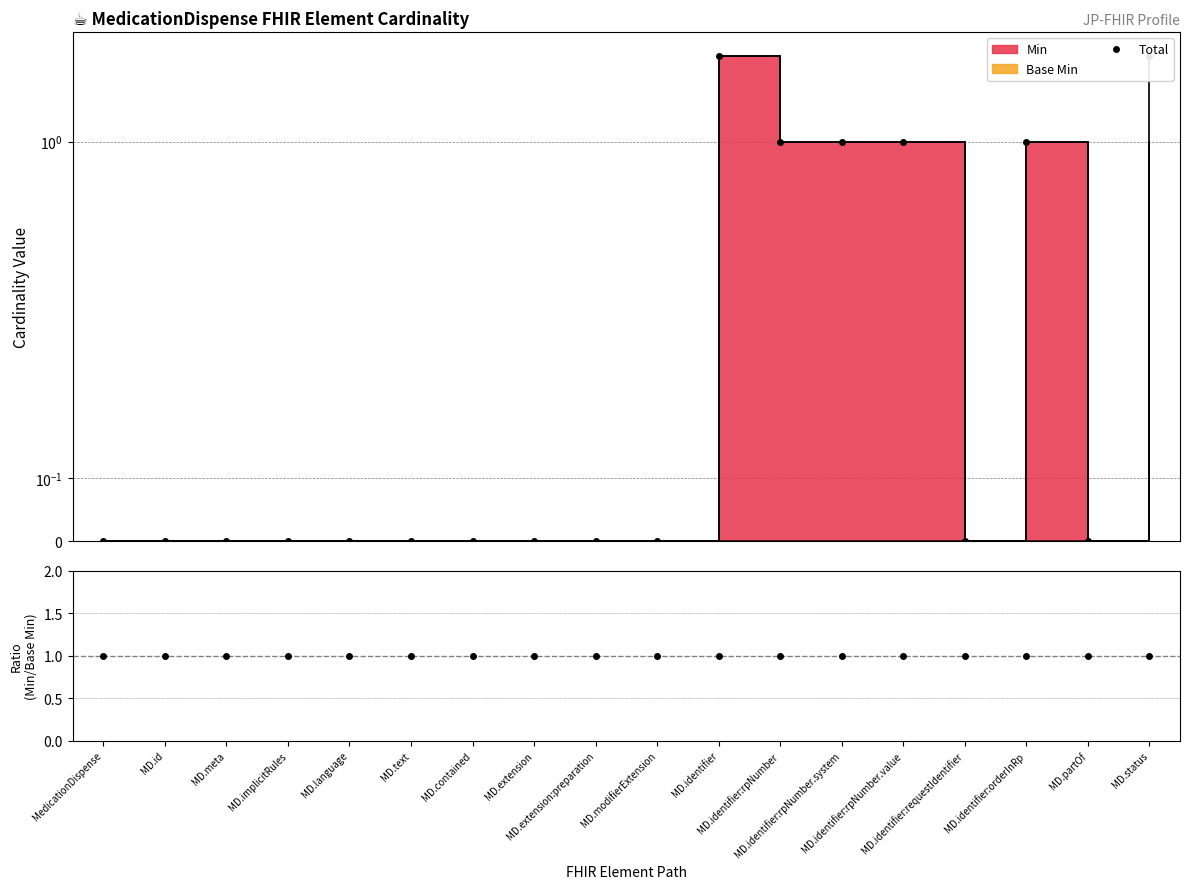

What is the maximum value shown in the chart?

2